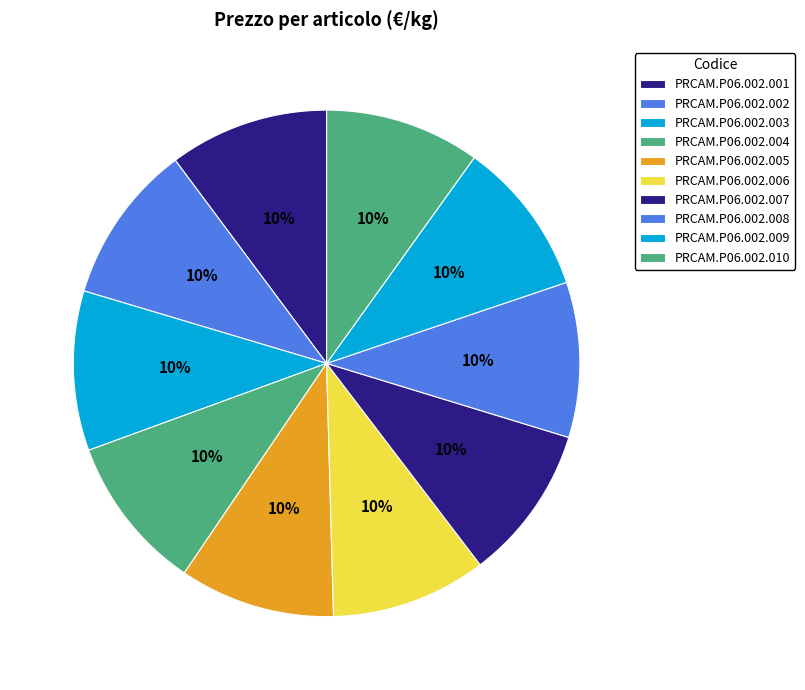

How many slices are in this pie chart?

10